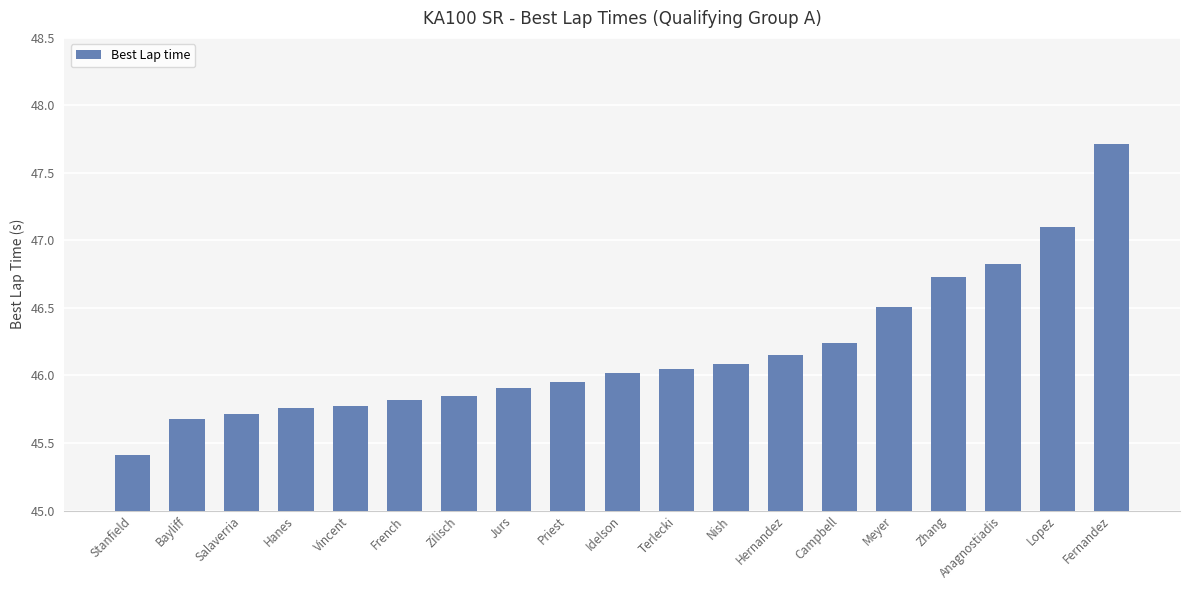

What is the maximum value shown in the chart?

47.7